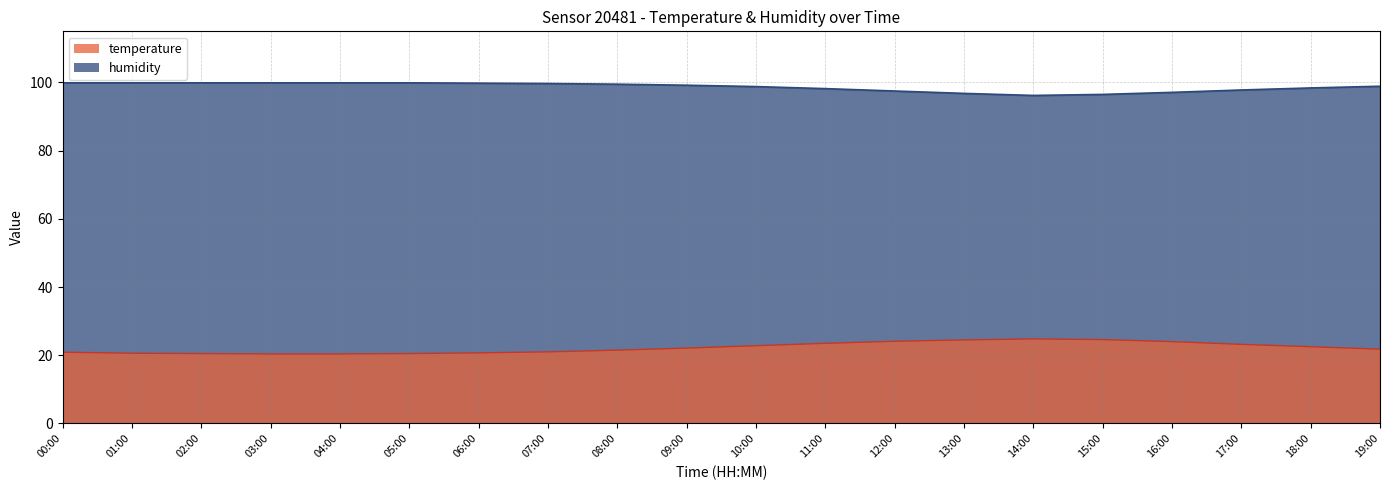

What is the sum of the humidity values at 16:00 and 03:00?

197.0